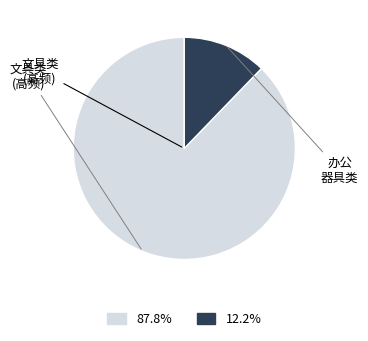

Does any single category account for the majority?

Yes